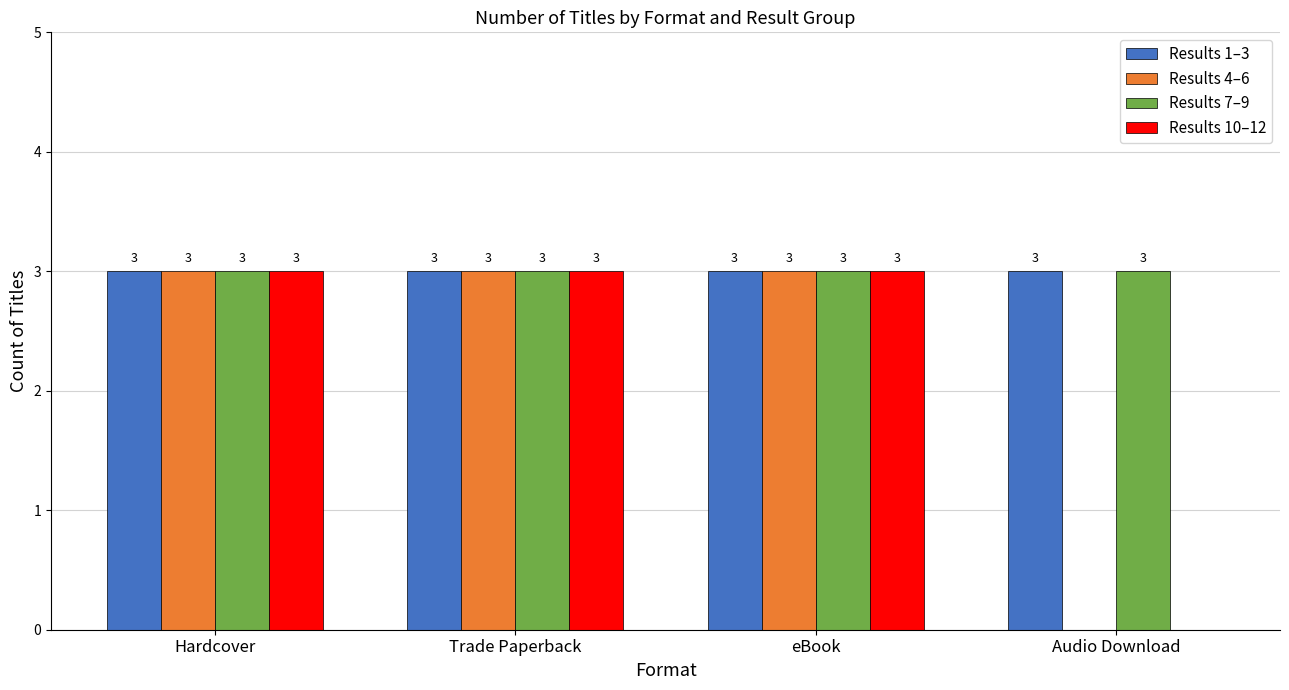

What is the highest value of the Results 7–9 series?

3